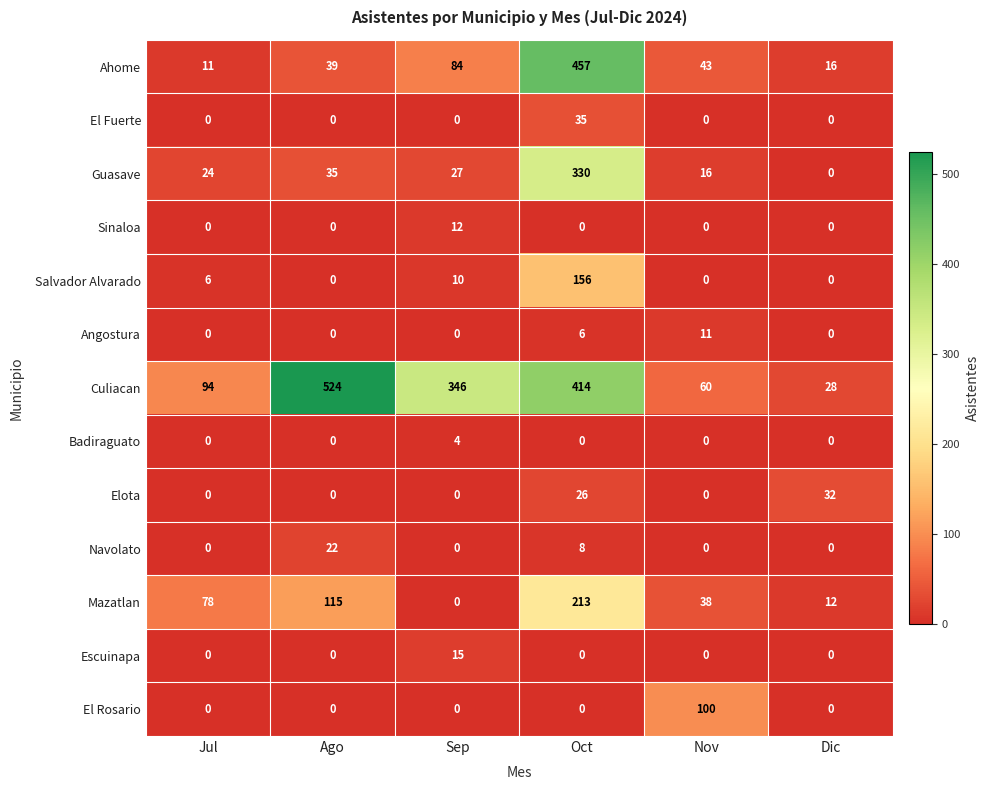

Which series has the largest total across all categories?

Culiacan